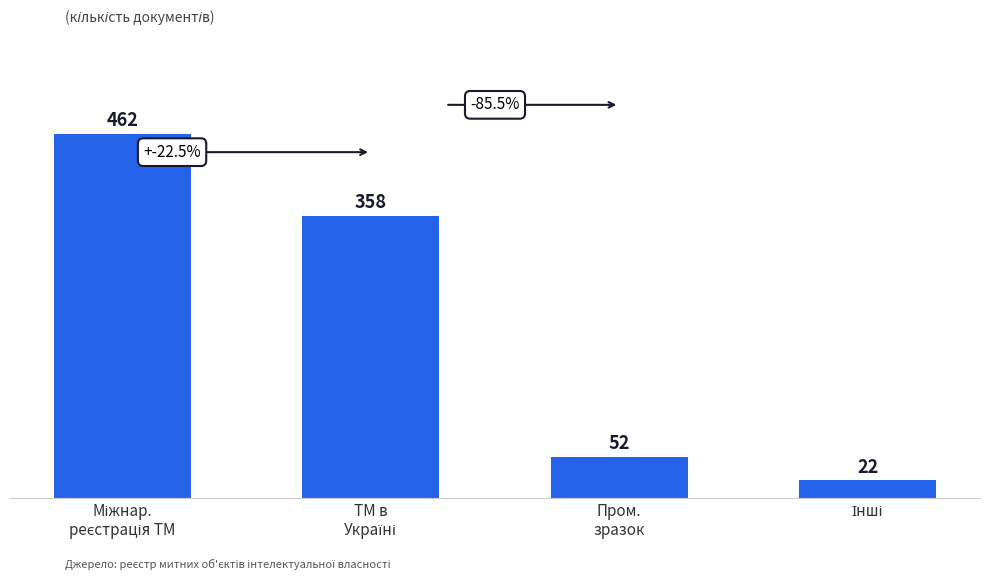

What is the difference between the maximum and minimum values?

440